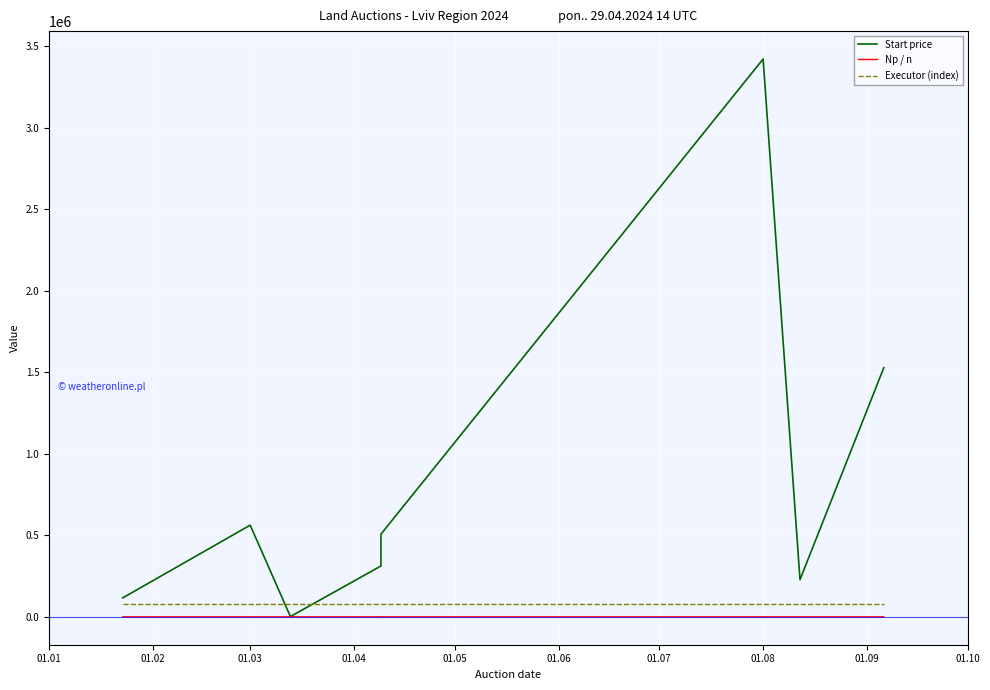

Which category has the highest value in the Executor (index) series?

01.01